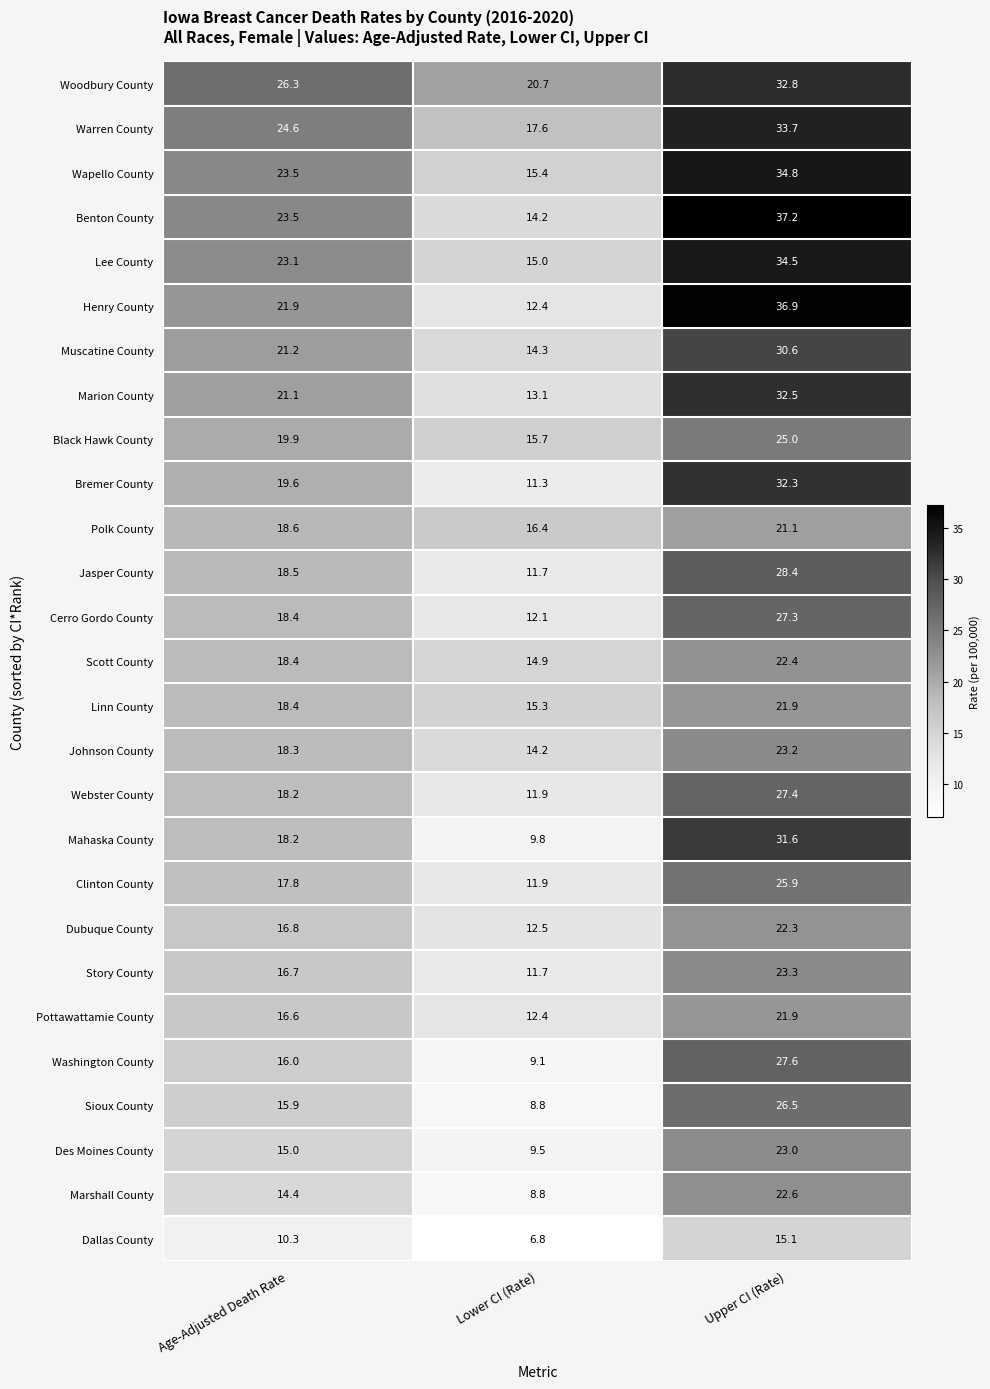

Which series has the largest total across all categories?

Woodbury County